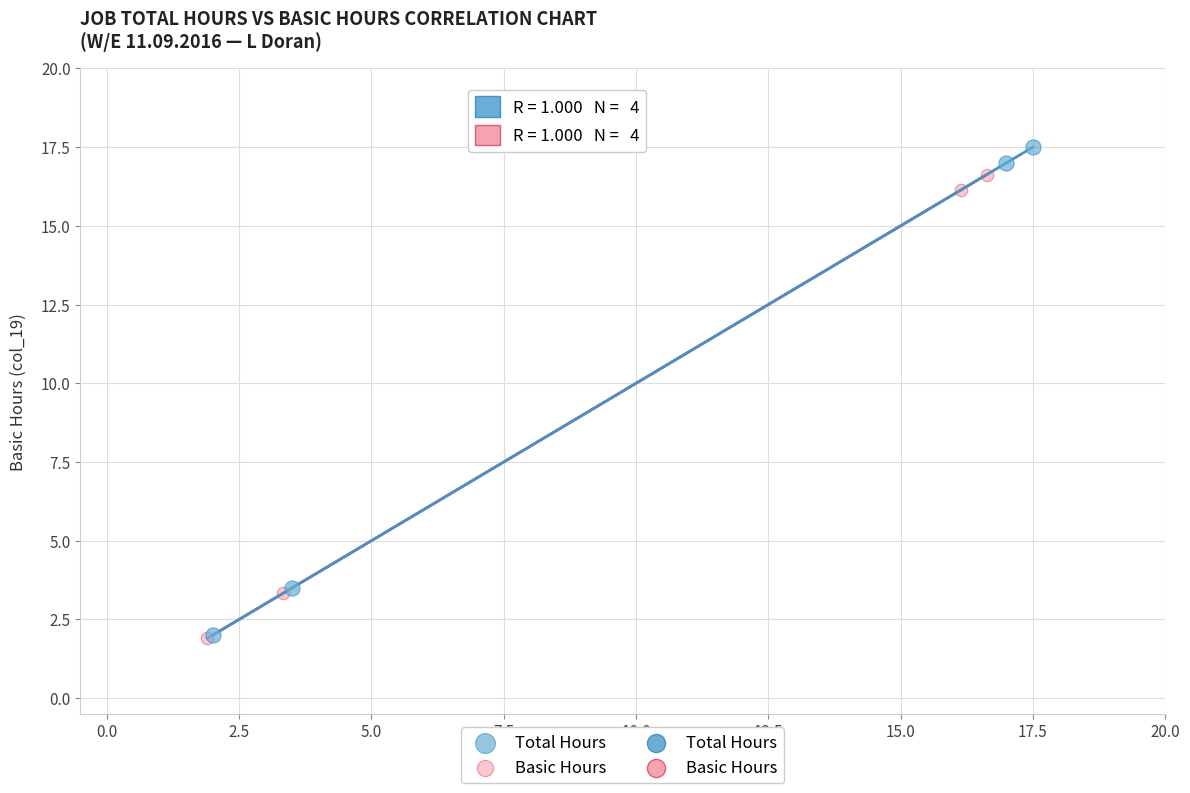

Which series has the largest Y range (max minus min)?

Total Hours